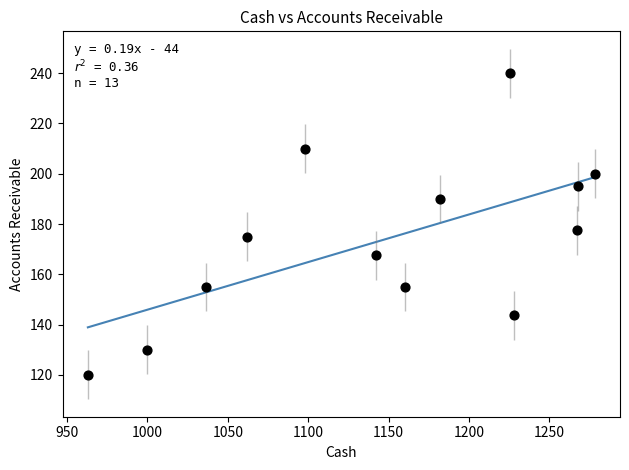

What is the range of X values (max minus min)?

315.1